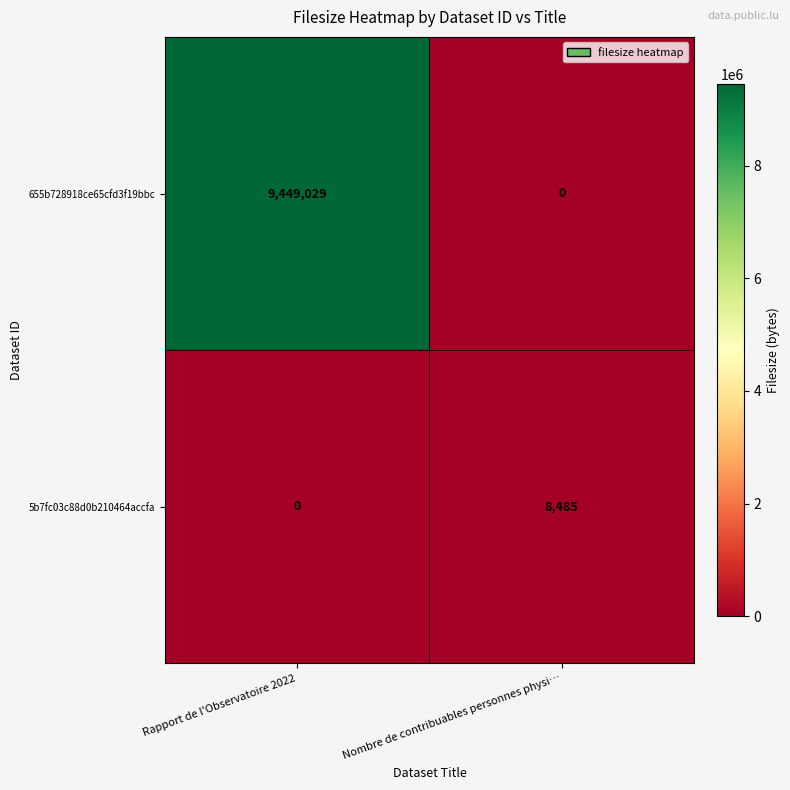

What is the difference between the maximum and minimum values in the 655b728918ce65cfd3f19bbc series?

9449029